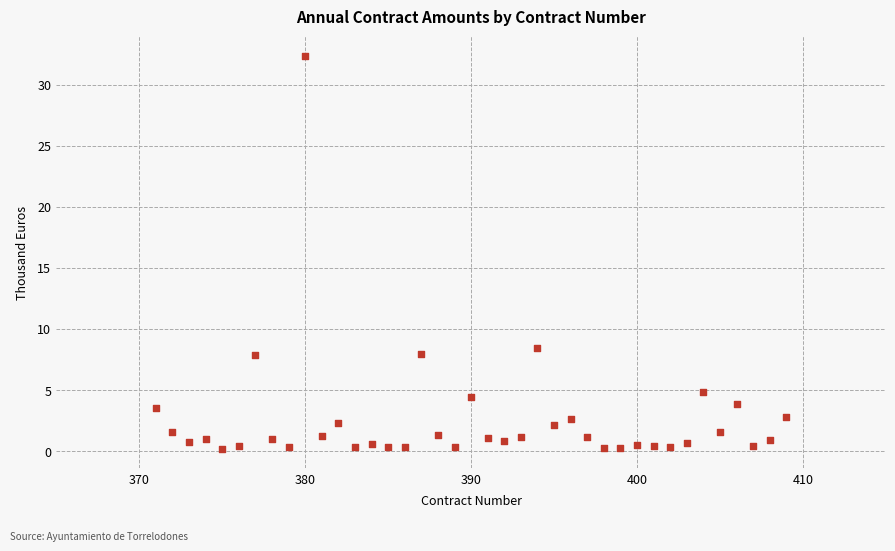

What Y value in the scatter plot is closest to 16?

8.5